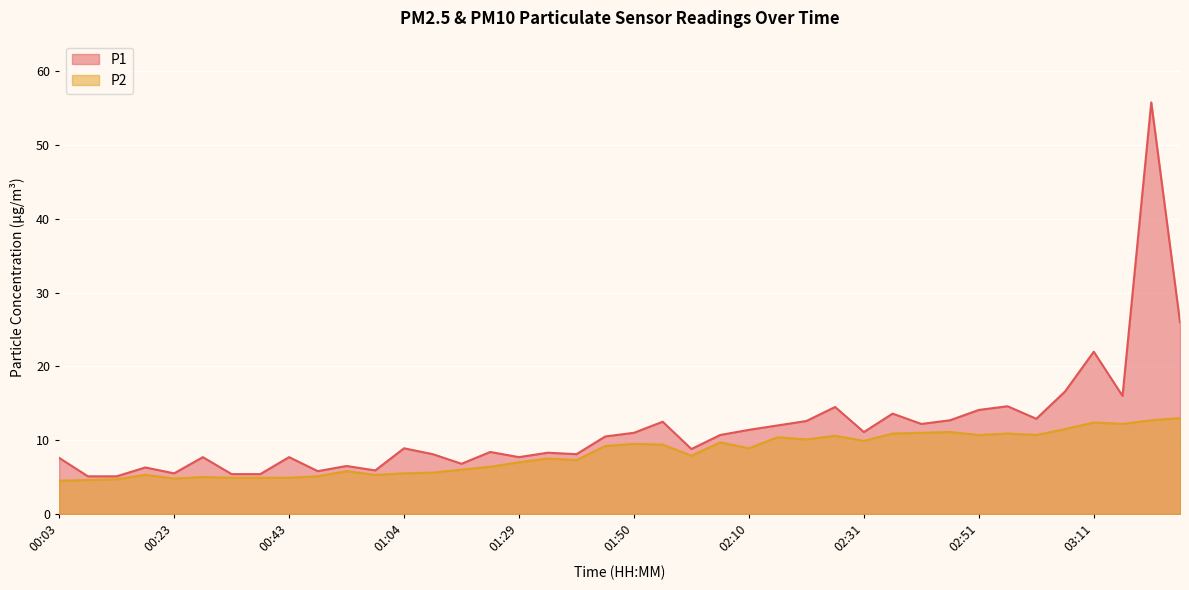

How many interior local peaks does the P2 series have?

11